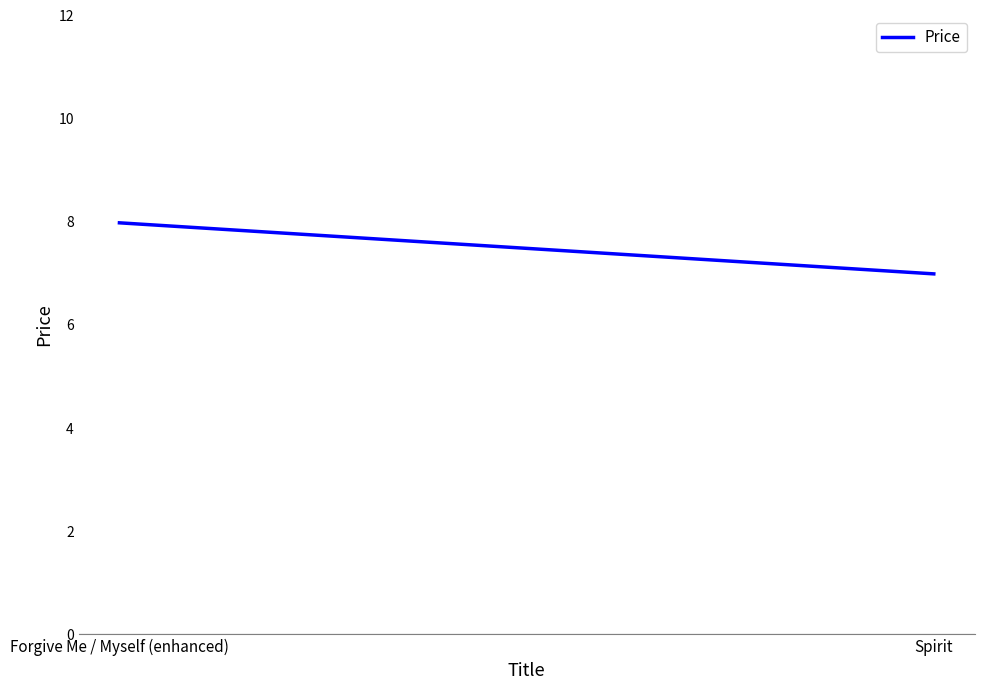

Reading left to right, what are all the values shown in this chart?

Forgive Me / Myself (enhanced)=8.0	Spirit=7.0